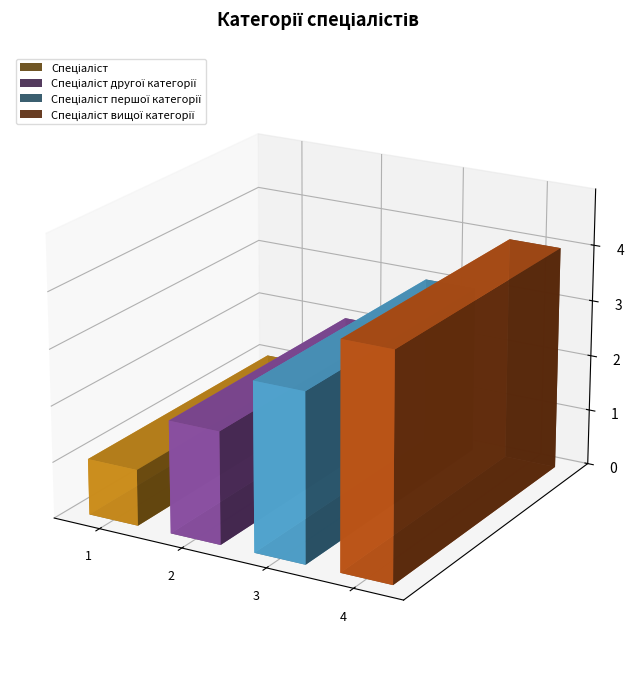

How many values are between 2 and 4?

3